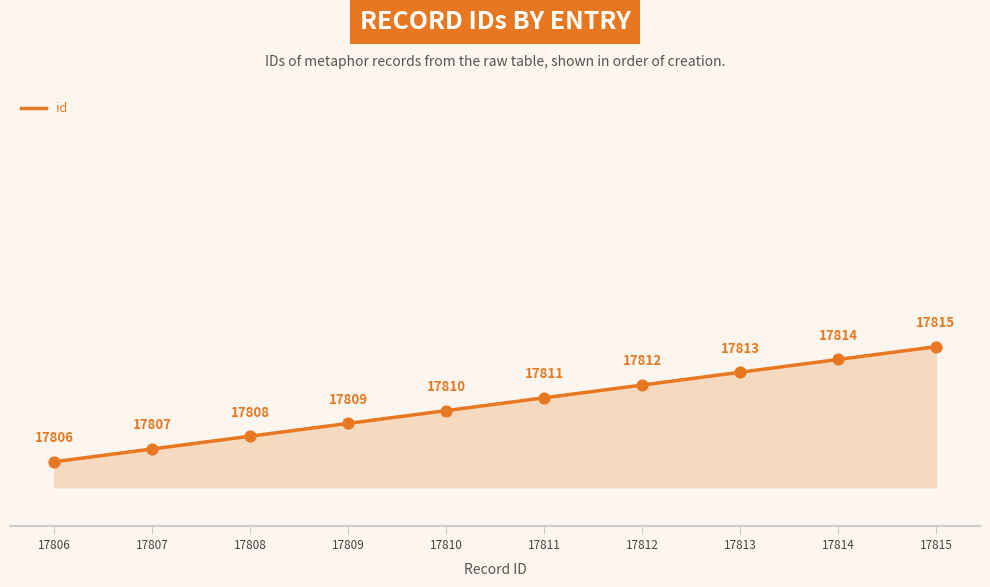

Between 17813 and 17806, which is larger?

17813